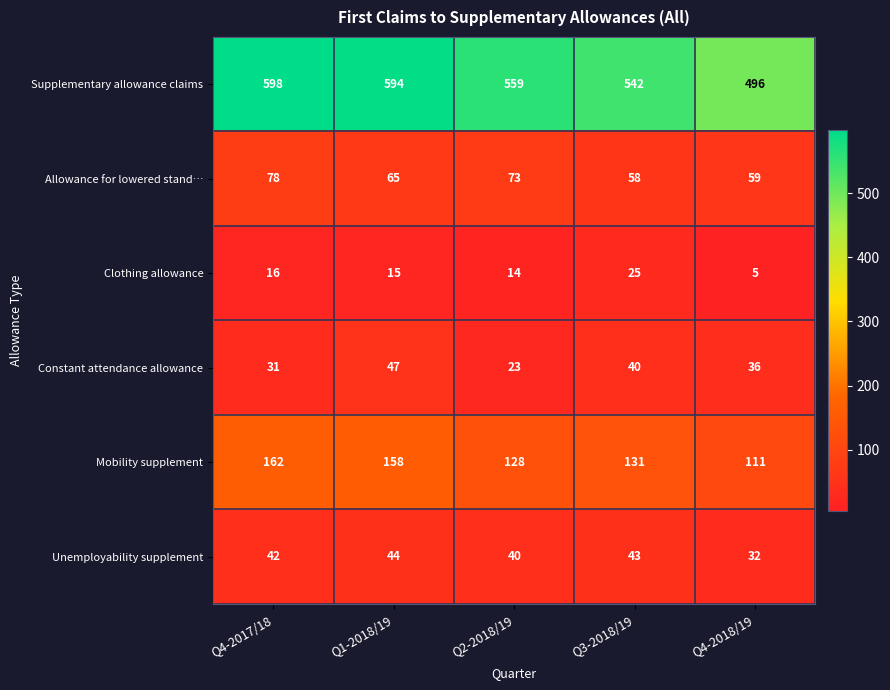

At which label does Constant attendance allowance first exceed 36?

Q1-2018/19